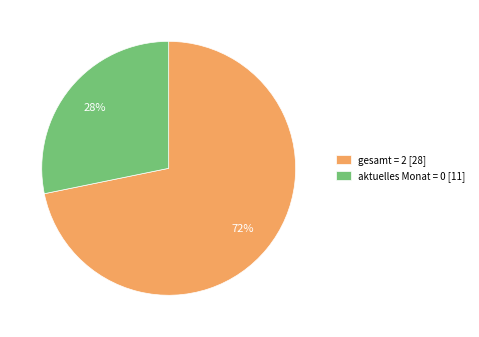

How many slices are in this pie chart?

2